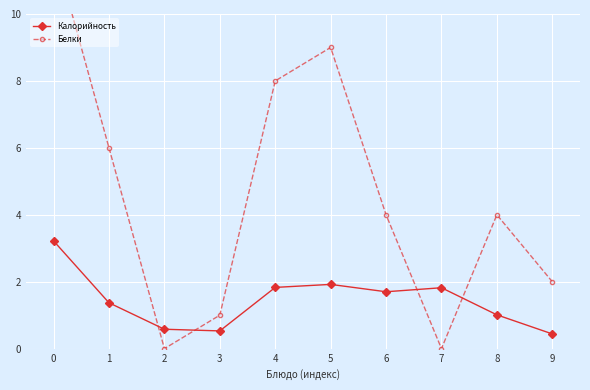

How many values in the Калорийность series are below 1?

3